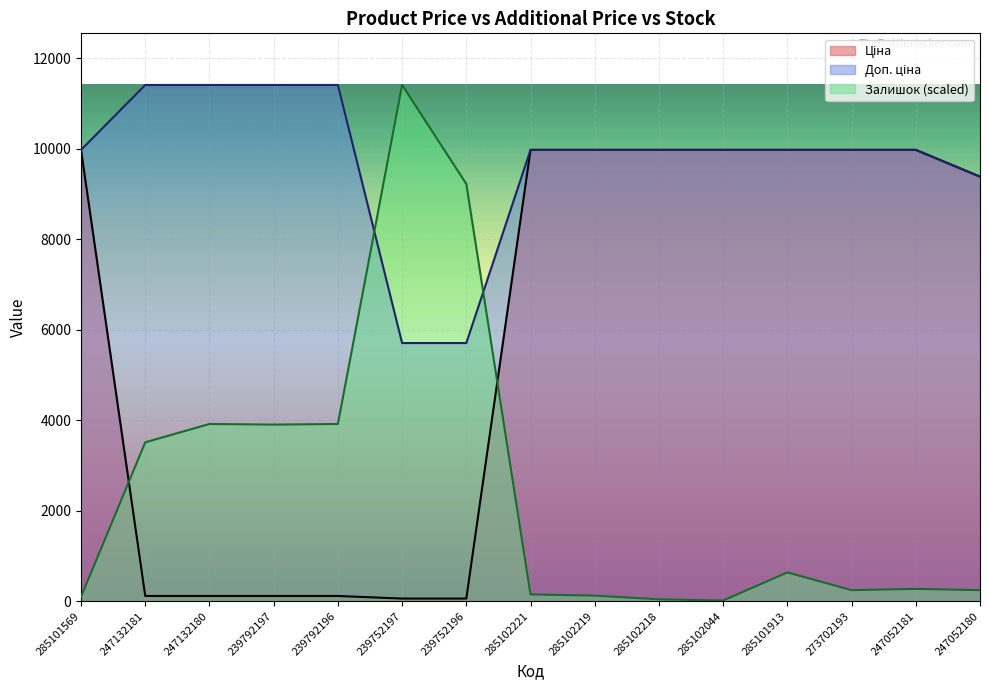

How many intersections are there between Залишок and Доп. ціна?

2